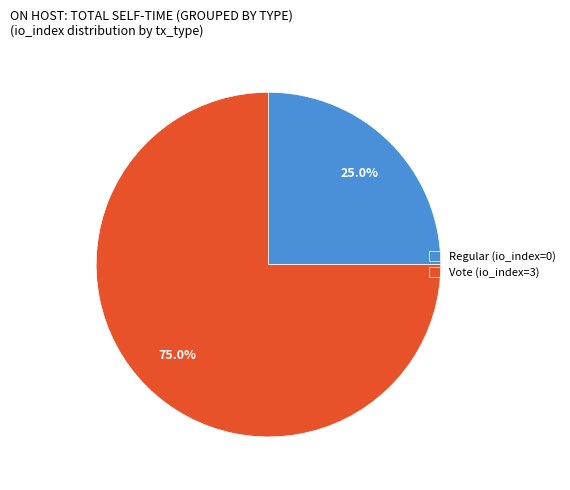

Does Vote (io_index=3) account for over 50% of the chart?

Yes